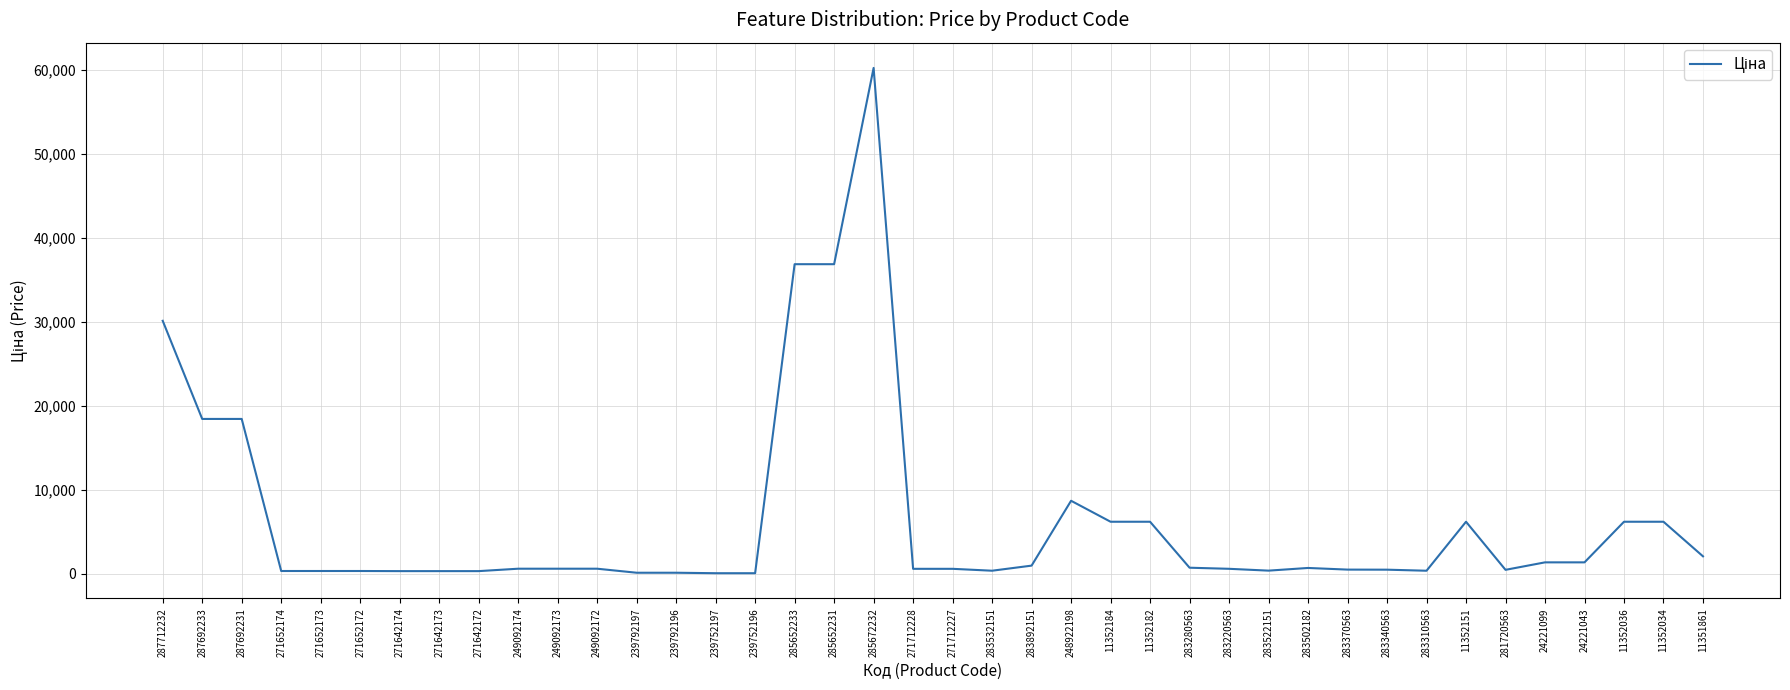

True or false: the data shows 7675.5 at 285652231.

False